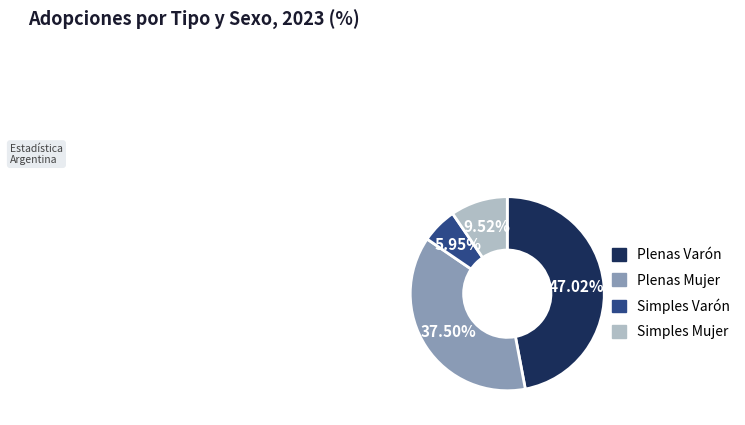

How many segments does this pie chart have?

4